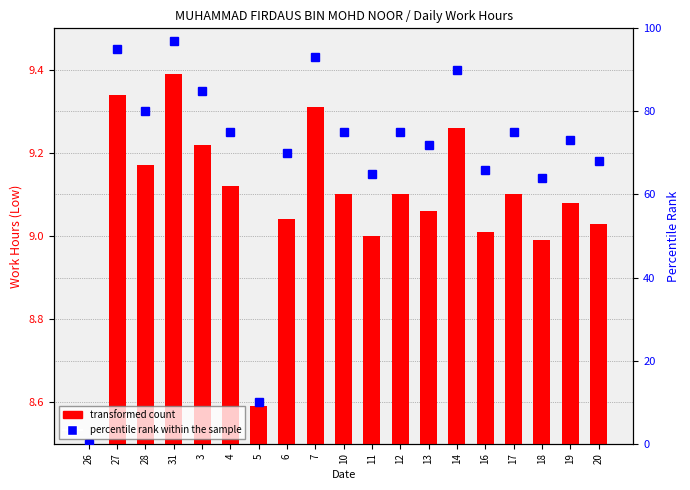

Rank the categories by transformed count value from highest to lowest.

31, 27, 7, 14, 3, 28, 4, 10, 12, 17, 19, 13, 6, 20, 16, 11, 18, 5, 26